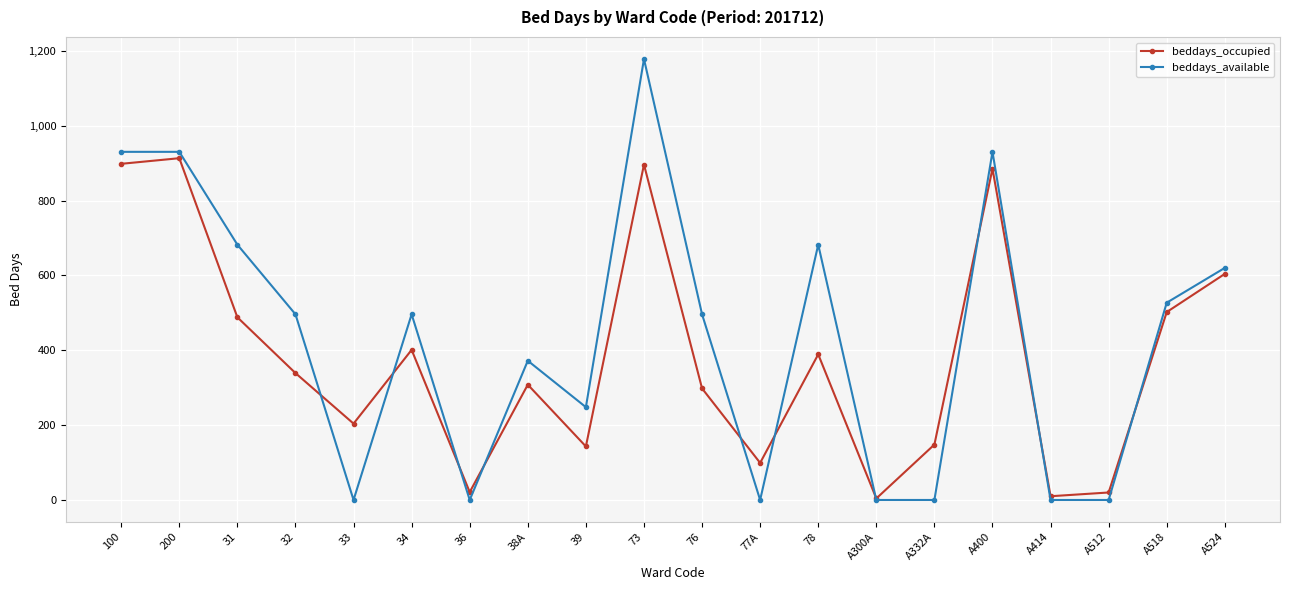

Is it true that beddays_available equals 339 at 100?

False